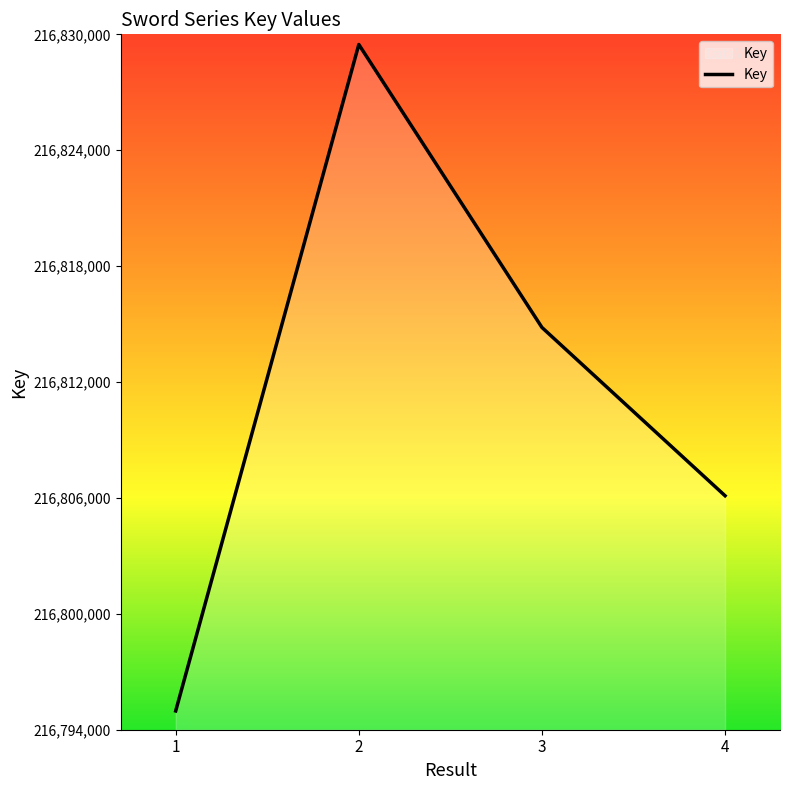

Rank the categories by value from lowest to highest.

1, 4, 3, 2